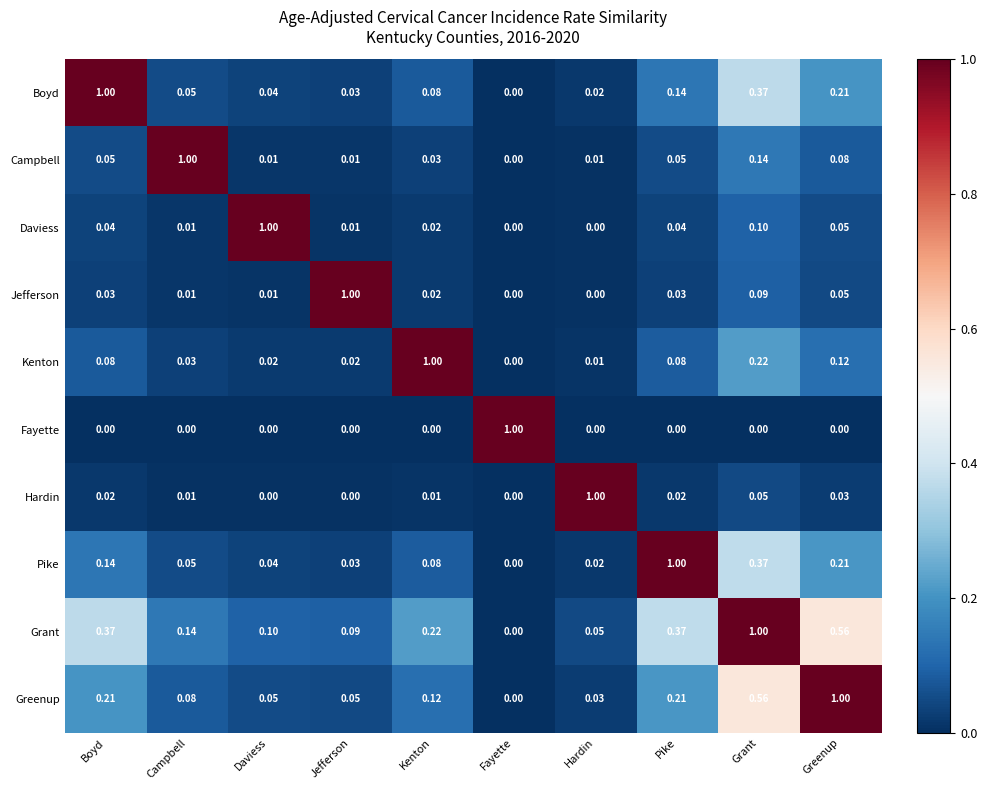

Where is Kenton nearest to the value 0?

Fayette